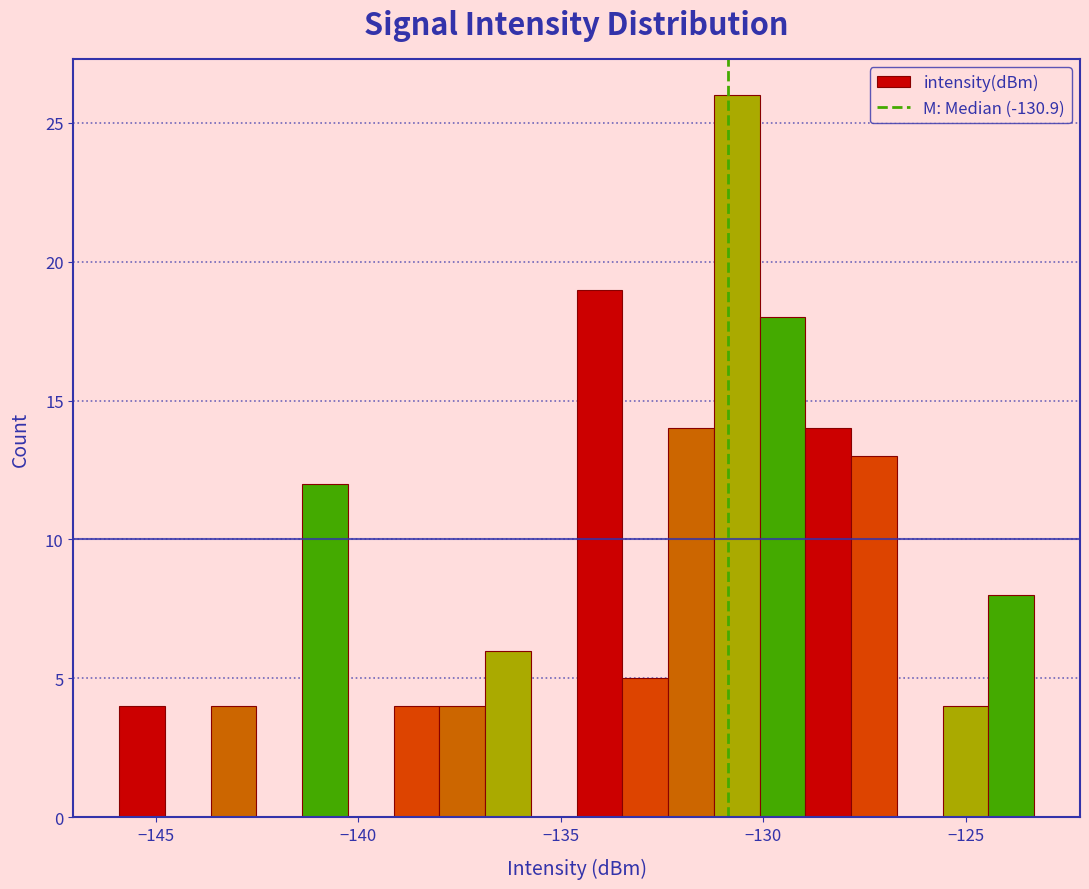

Around what value on the x-axis is the tallest bar? Give the approximate position of its centre, as read against the axis.

-130.5